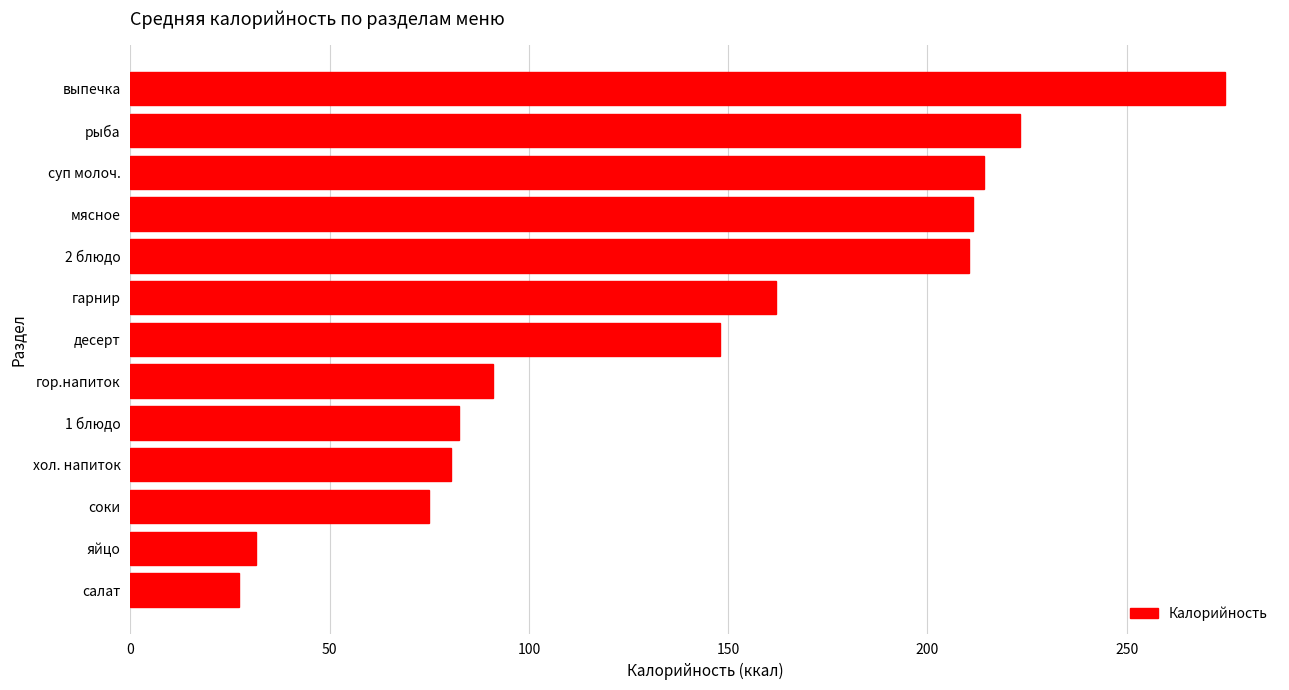

How many data points are less than 147?

6